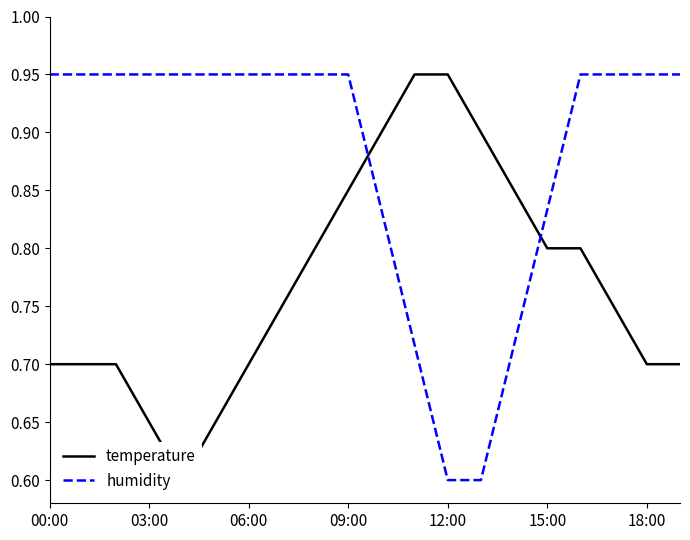

What is the difference between the maximum and minimum values in the humidity series?

0.3